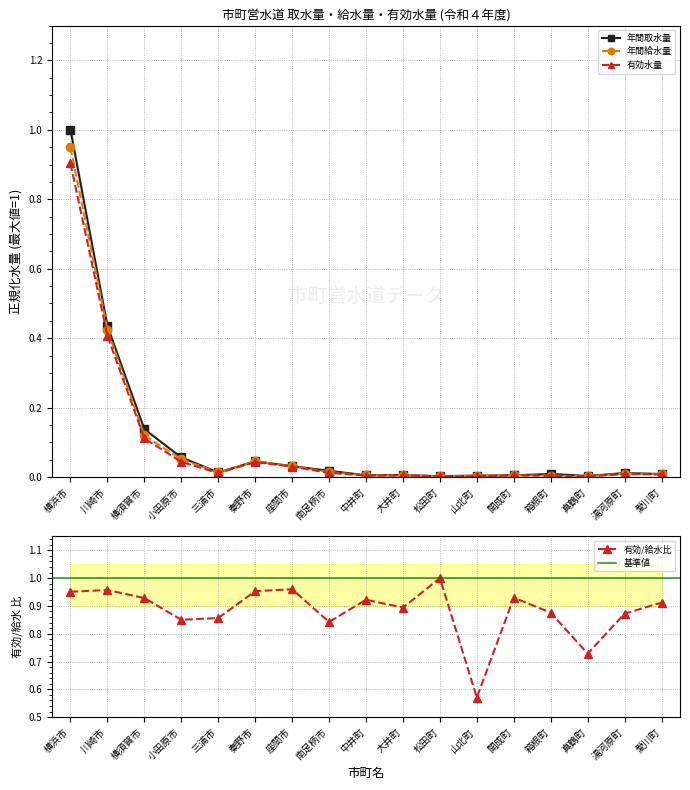

True or false: 年間取水量 has a value of 0.0 at 松田町.

False